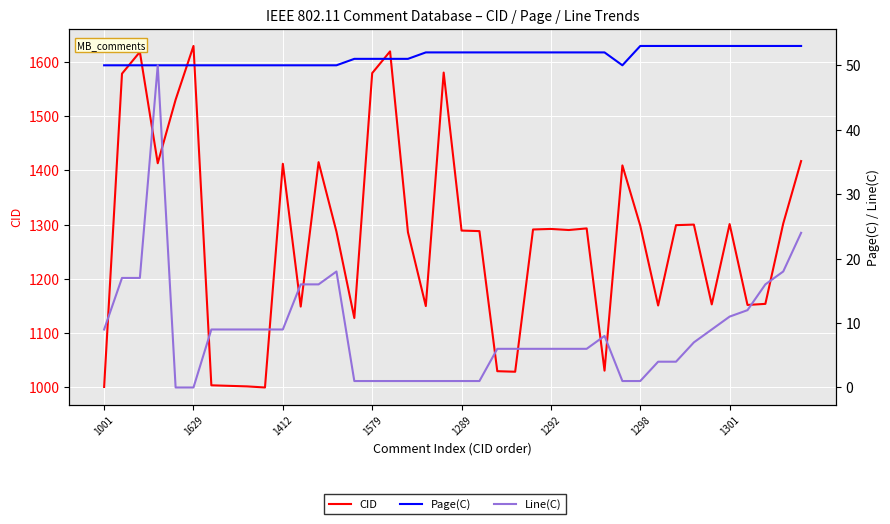

Reading left to right, what are all the values shown in this chart?

CID: 1001	1578	1618	1413	1530	1629	1004	1003	1002	1000	1412	1149	1415	1287	1128	1579	1619	1286	1150	1580	1289	1288	1030	1029	1291	1292	1290	1293	1031	1409	1298	1151	1299	1300	1153	1301	1152	1154	1302	1417
Page(C): 50	50	50	50	50	50	50	50	50	50	50	50	50	50	51	51	51	51	52	52	52	52	52	52	52	52	52	52	52	50	53	53	53	53	53	53	53	53	53	53
Line(C): 9	17	17	50	0	0	9	9	9	9	9	16	16	18	1	1	1	1	1	1	1	1	6	6	6	6	6	6	8	1	1	4	4	7	9	11	12	16	18	24